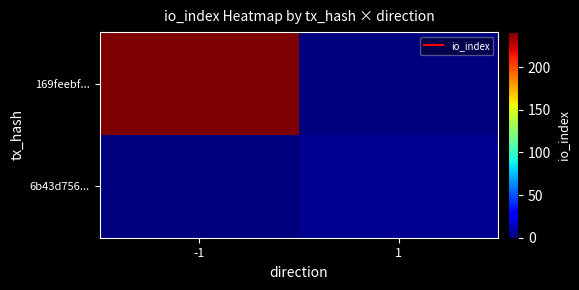

Reading right to left, list all the values displayed in this chart.

169feebf...: 1=0	-1=241
6b43d756...: 1=4	-1=0